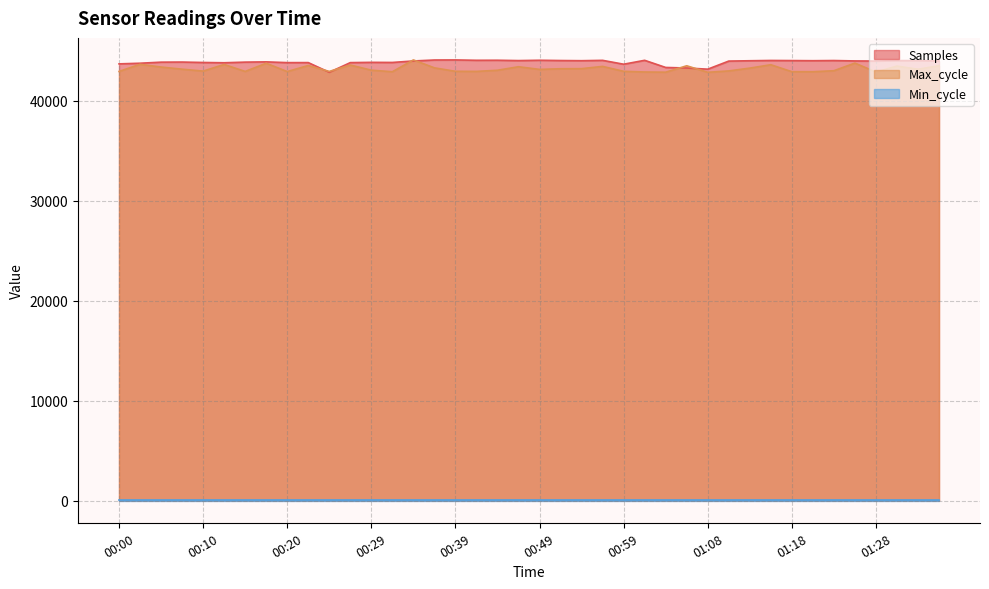

Between 00:32 and 00:47, which is larger?

00:47